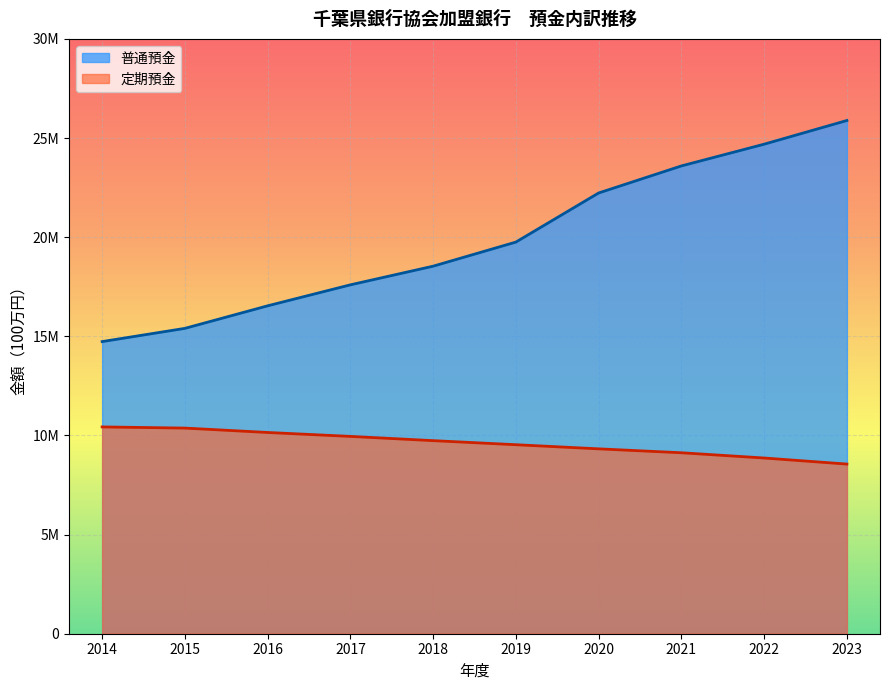

What is the difference between the highest and lowest values at 2023?

17328245